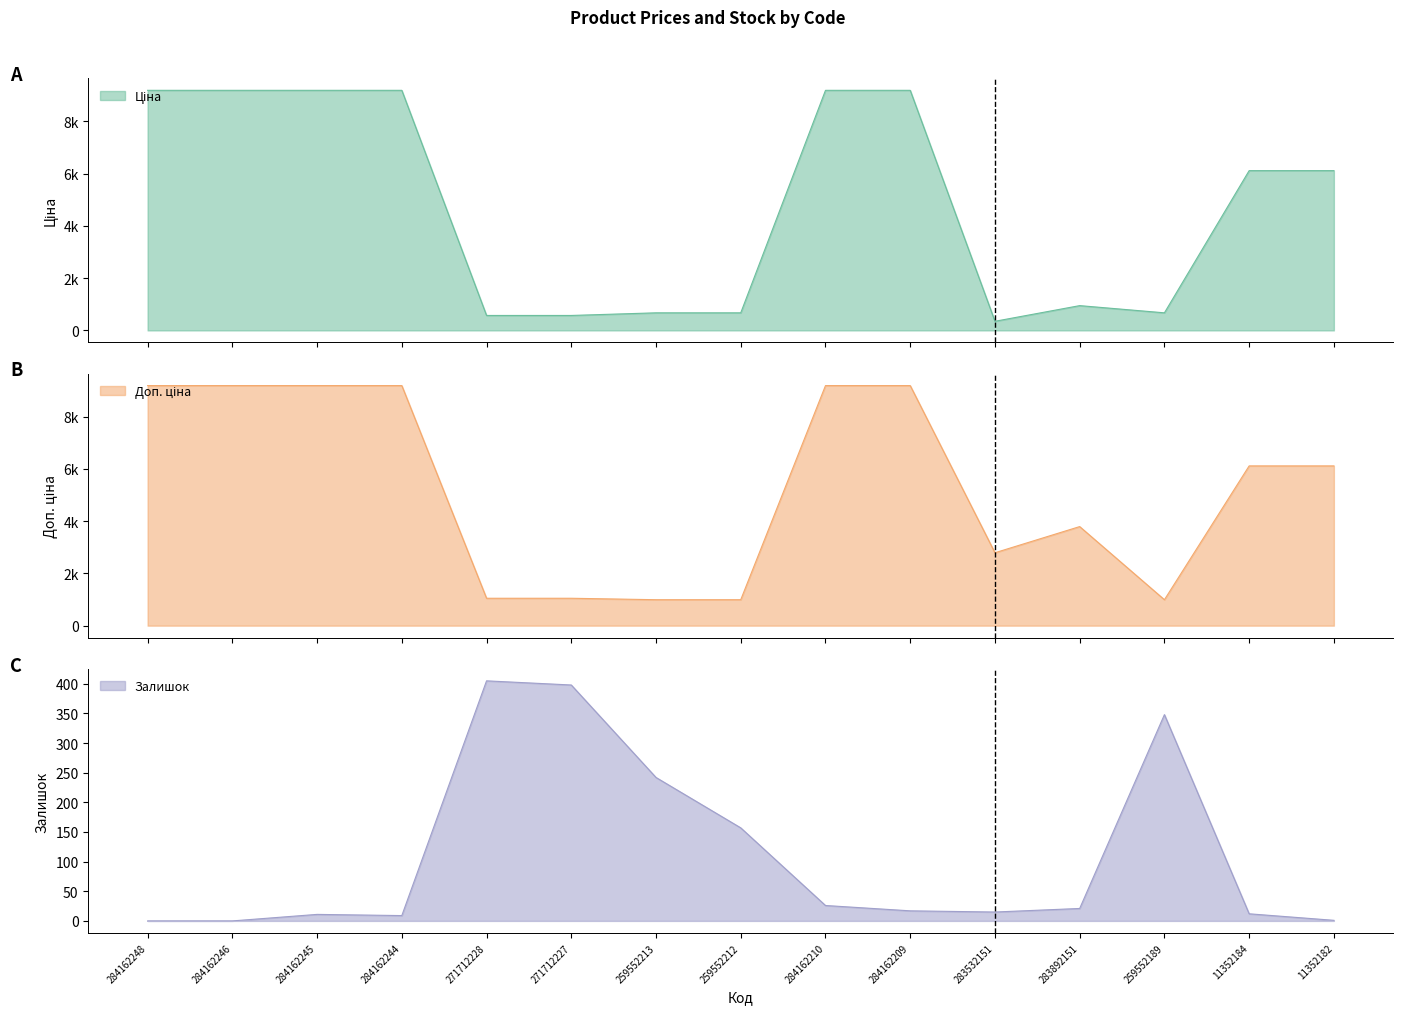

What is the label of the 6th point from the right?

284162209